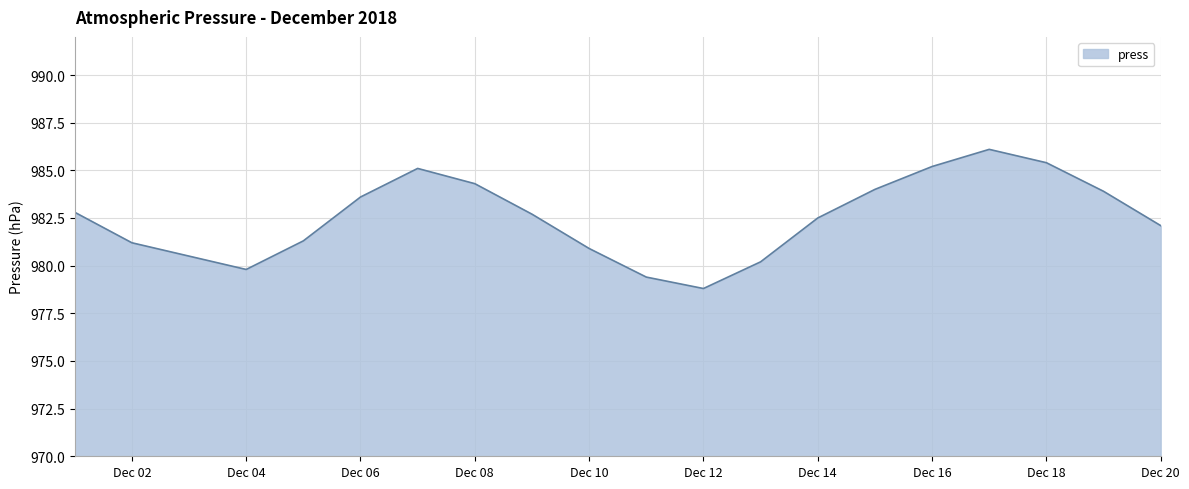

What is the smallest value displayed?

978.8